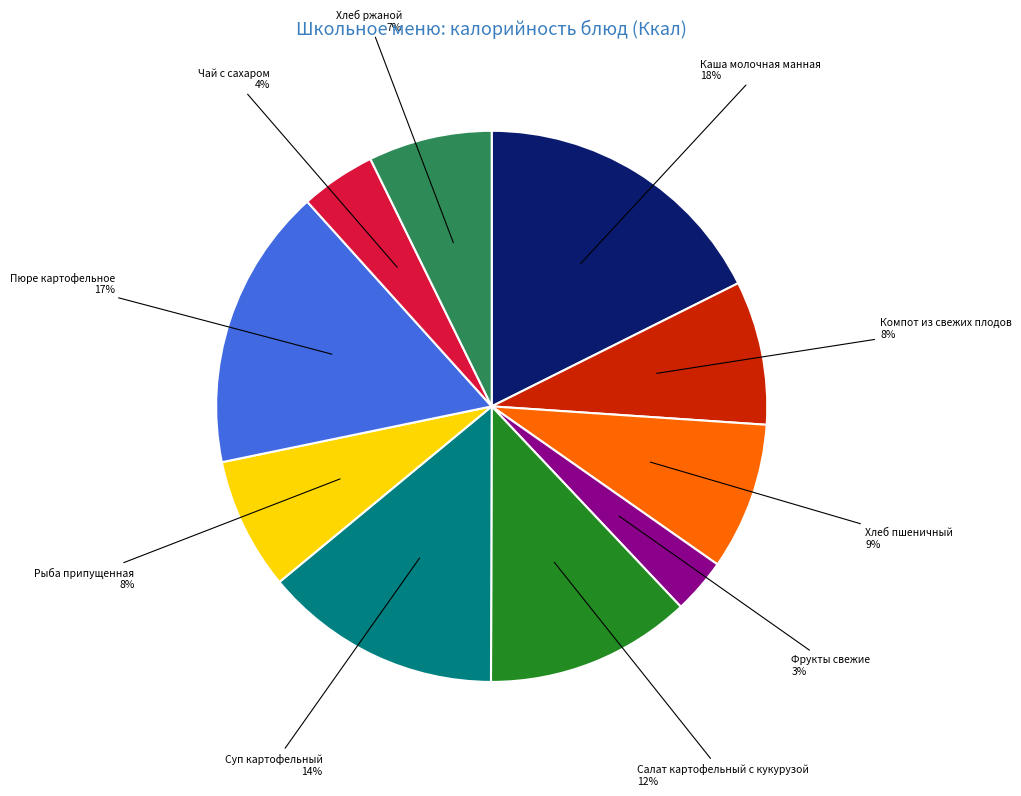

To the nearest percent, what is the average slice percentage?

10%